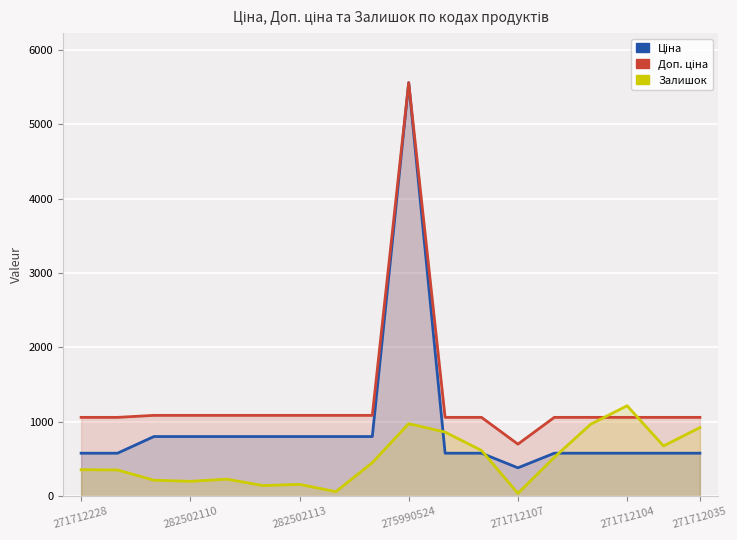

List the series in order of their peak value, highest first.

Ціна, Доп. ціна, Залишок